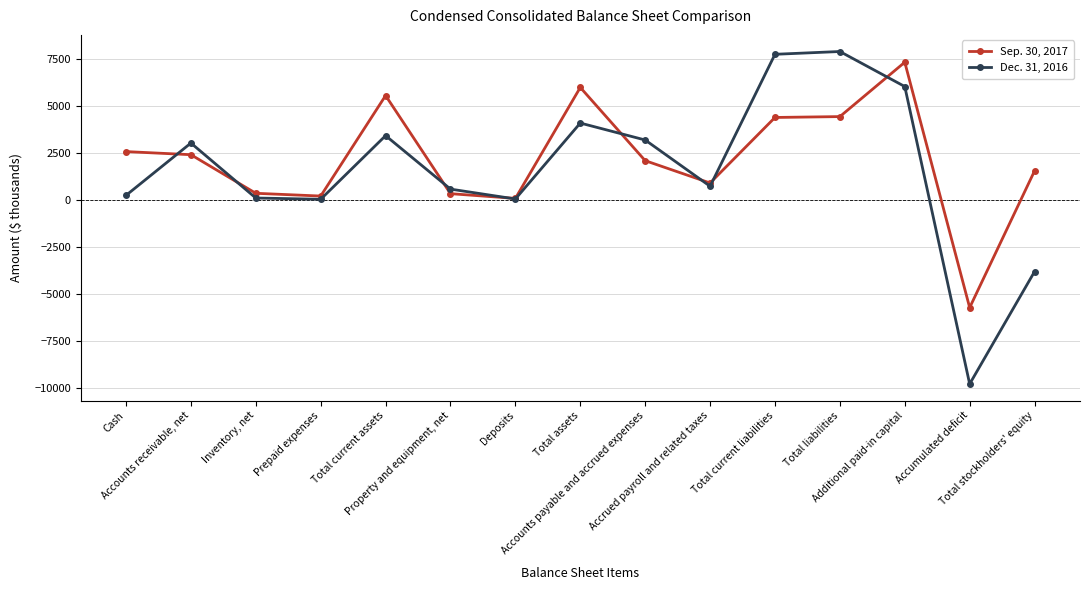

What is the minimum value shown in the chart?

-9776